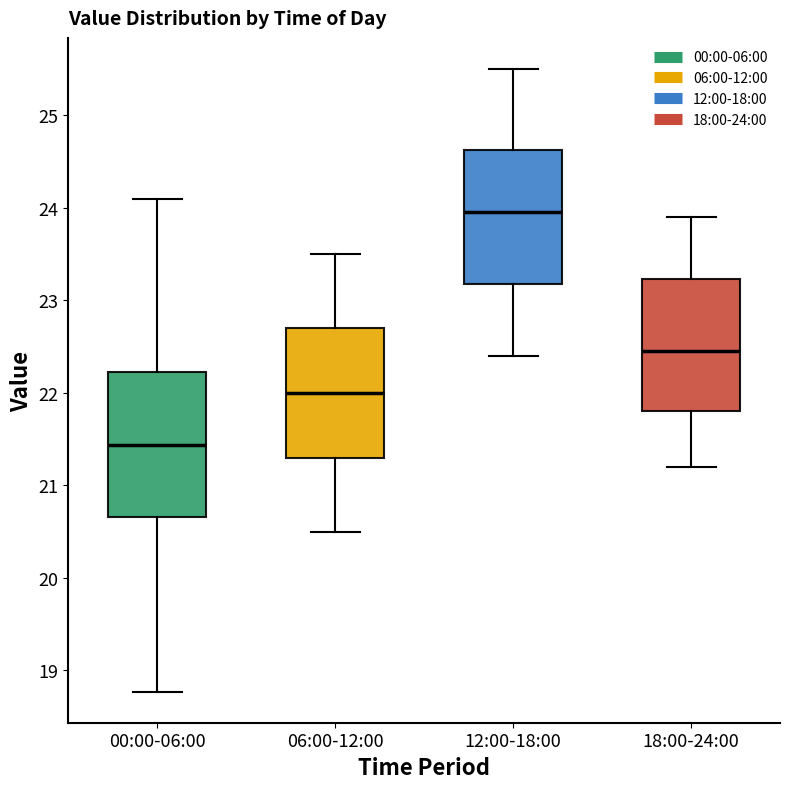

Reading left to right, transcribe this box plot: for each box, give where its median line is, the range the box spans, and where its two whiskers end, as read against the y-axis. The values are not printed on the chart, so give them approximately, as read against the axis.

00:00-06:00: median 21.4, box 20.7 to 22.2, whiskers 18.8 to 24.1
06:00-12:00: median 22.0, box 21.3 to 22.7, whiskers 20.5 to 23.5
12:00-18:00: median 24.0, box 23.2 to 24.6, whiskers 22.4 to 25.5
18:00-24:00: median 22.5, box 21.8 to 23.2, whiskers 21.2 to 23.9